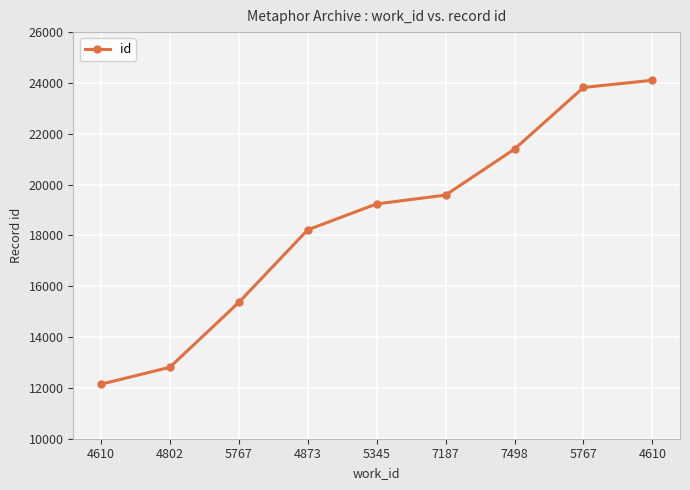

How many data points does each series have?

9